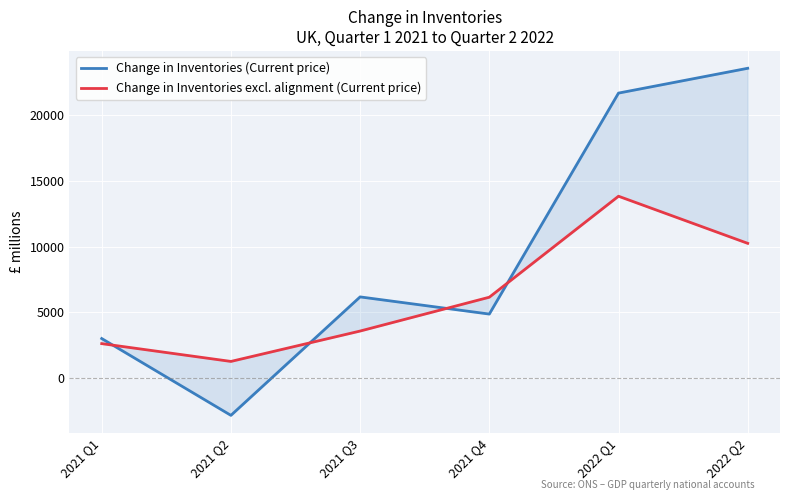

How many data points in Change in Inventories excl. alignment (Current price) are above 6163?

2